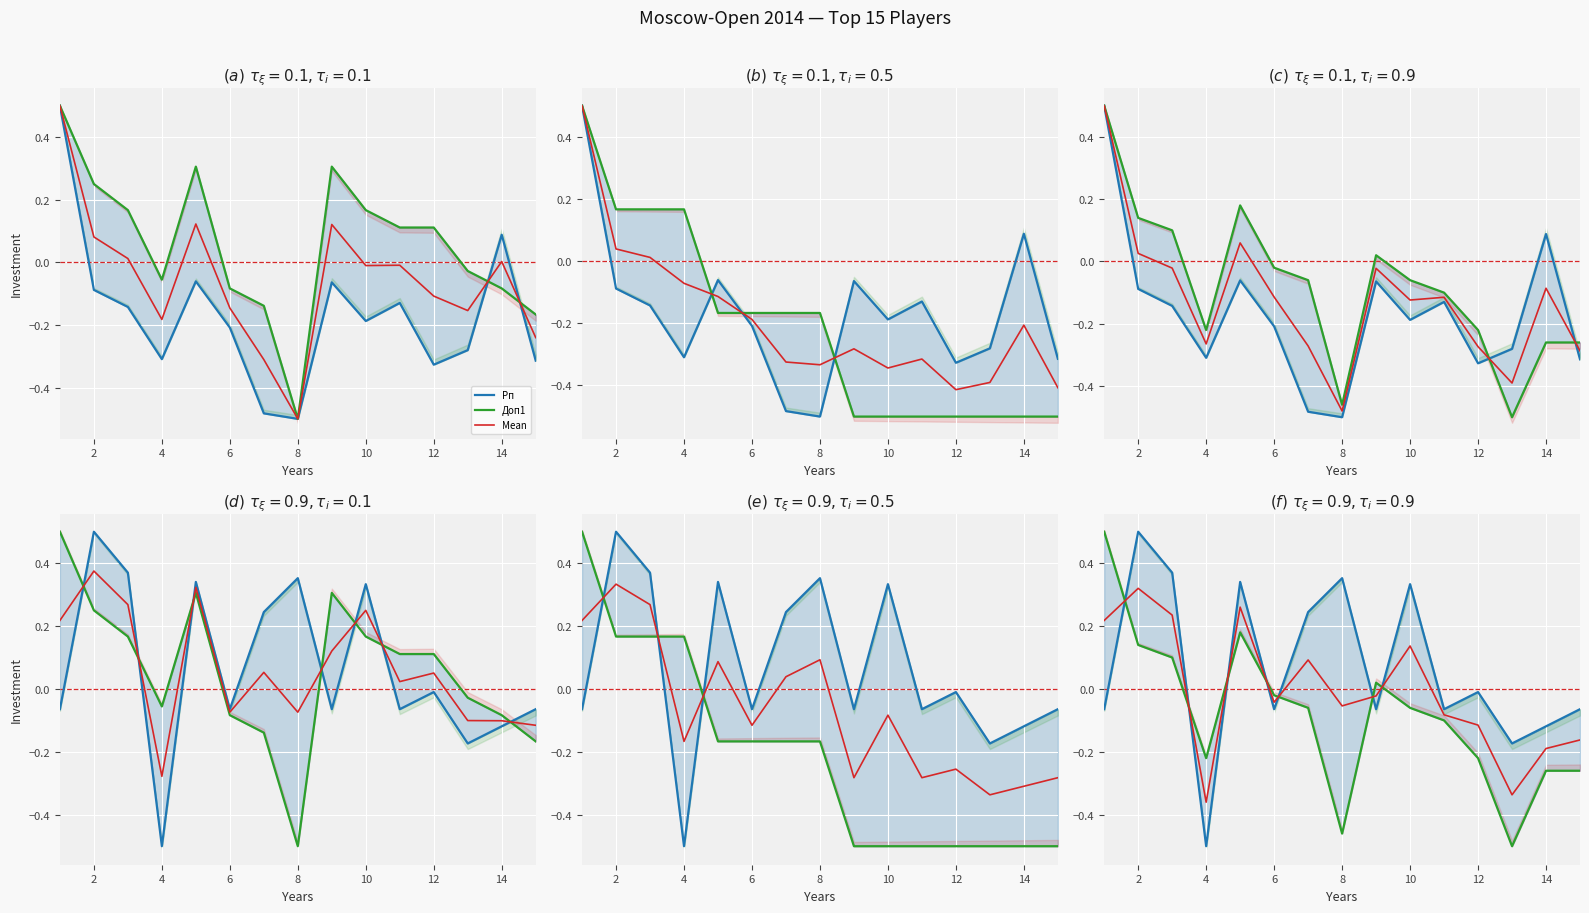

Is it true that Рейт. equals 0.3 at 8?

True